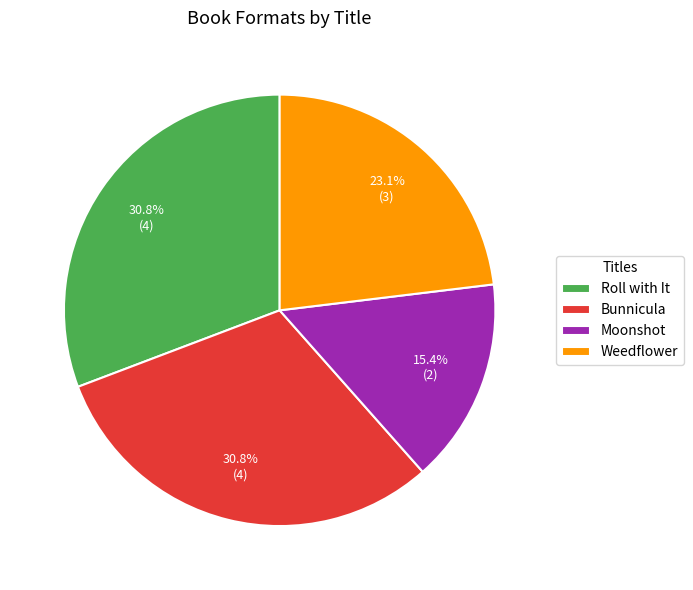

The Roll with It slice represents 31% of the pie. True or false?

True